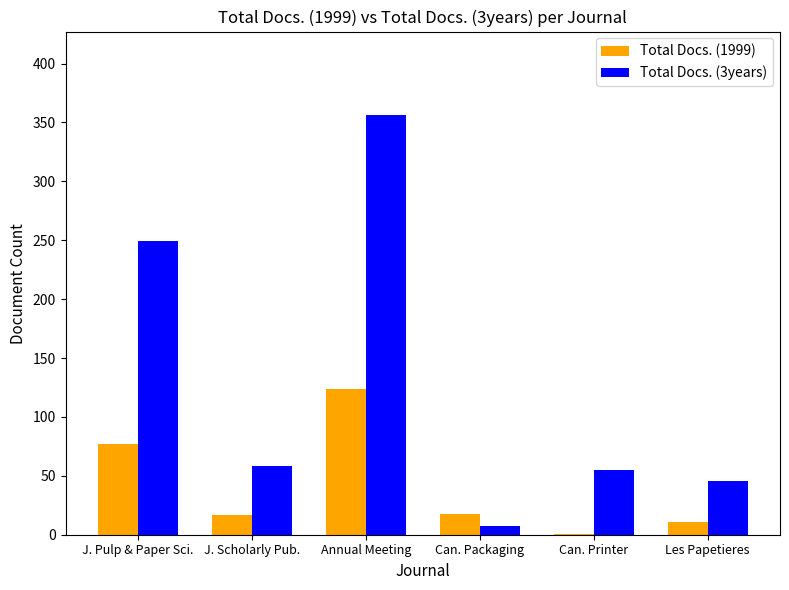

What is the maximum value for Total Docs. (1999)?

124